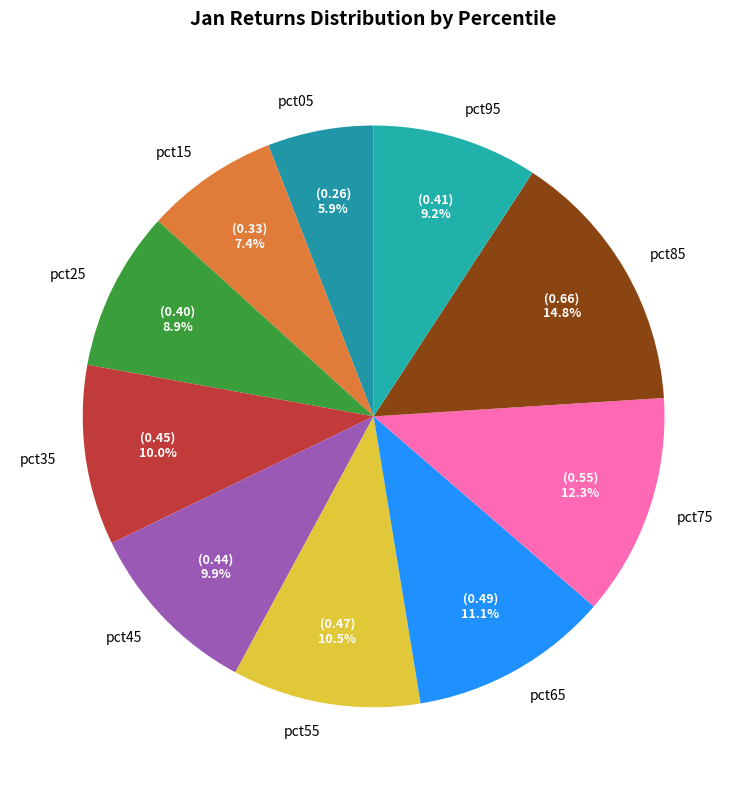

Is pct75 the majority of the pie?

No